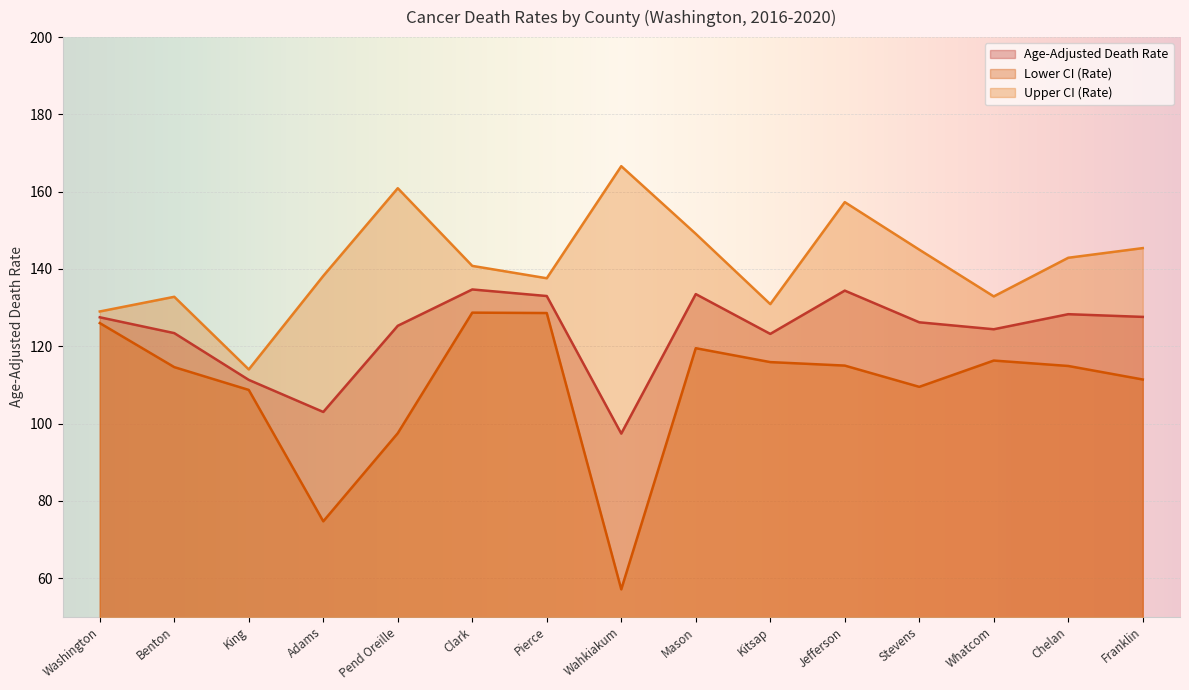

True or false: Upper CI (Rate) and Age-Adjusted Death Rate cross at least once.

False